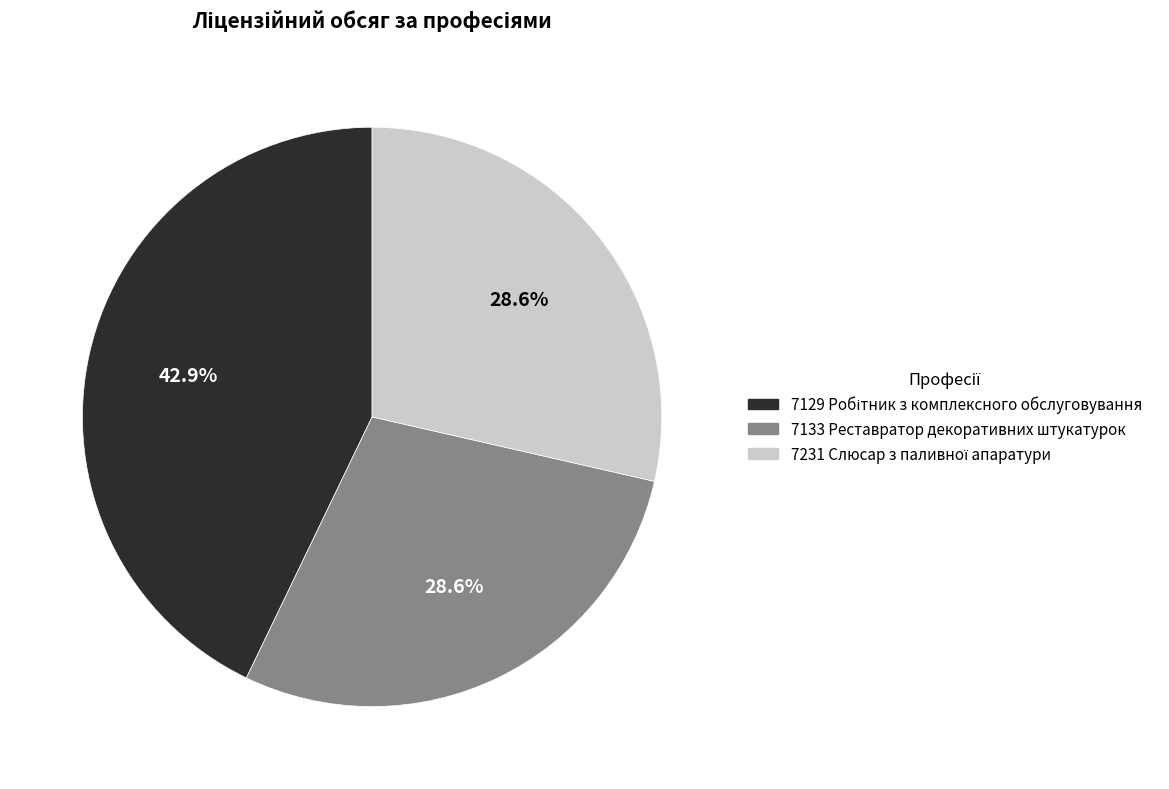

Is there a majority slice in this chart?

No